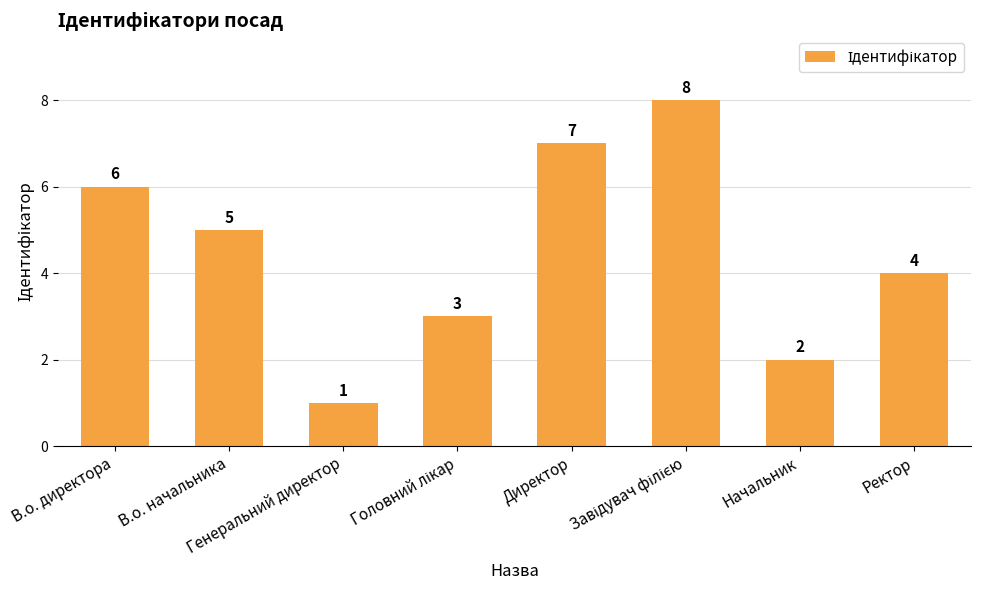

Does the chart contain any negative values?

No